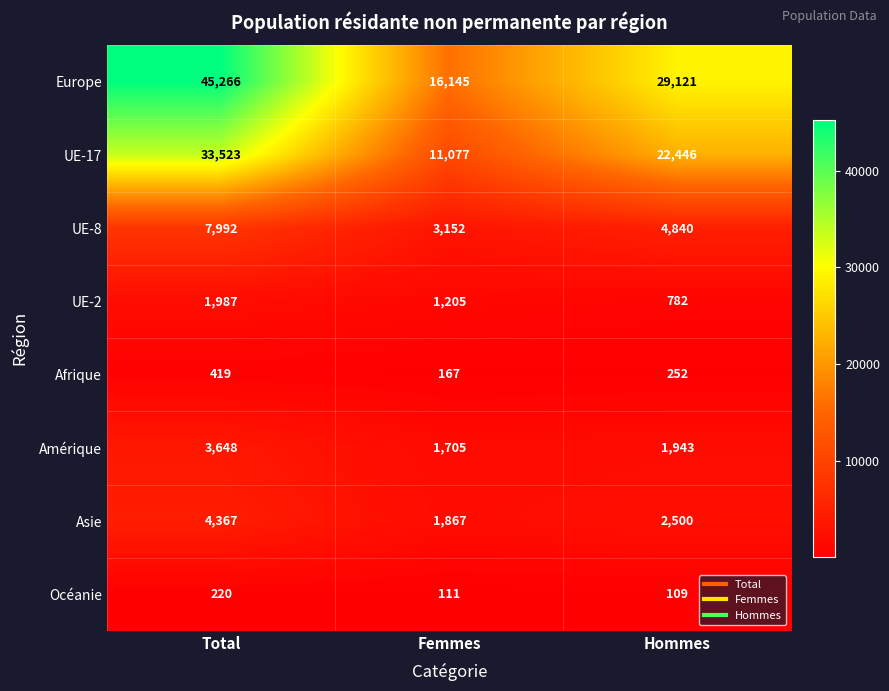

Reading left to right, transcribe all the data shown in this chart.

Europe: Total=45266	Femmes=16145	Hommes=29121
UE-17: Total=33523	Femmes=11077	Hommes=22446
UE-8: Total=7992	Femmes=3152	Hommes=4840
UE-2: Total=1987	Femmes=1205	Hommes=782
Afrique: Total=419	Femmes=167	Hommes=252
Amérique: Total=3648	Femmes=1705	Hommes=1943
Asie: Total=4367	Femmes=1867	Hommes=2500
Océanie: Total=220	Femmes=111	Hommes=109